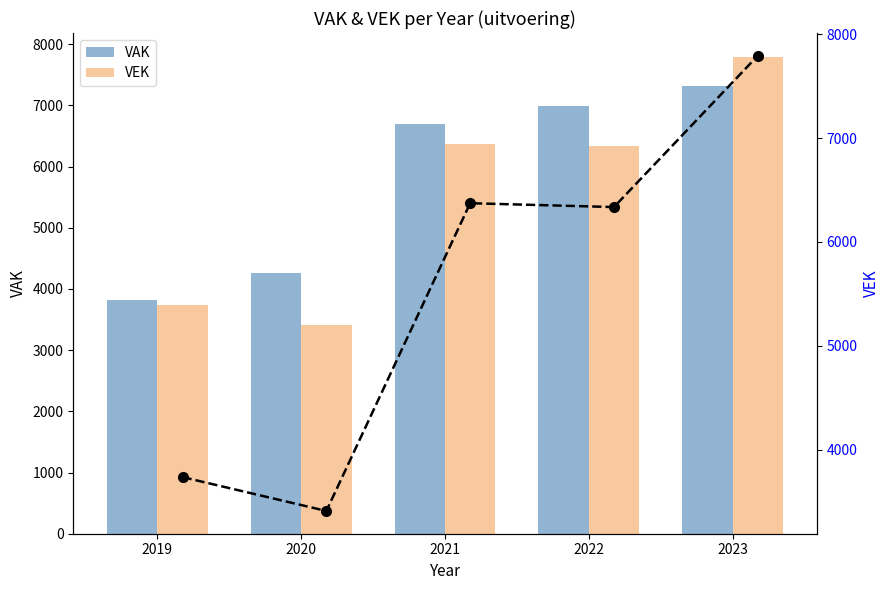

Which series has the widest spread of values?

VEK